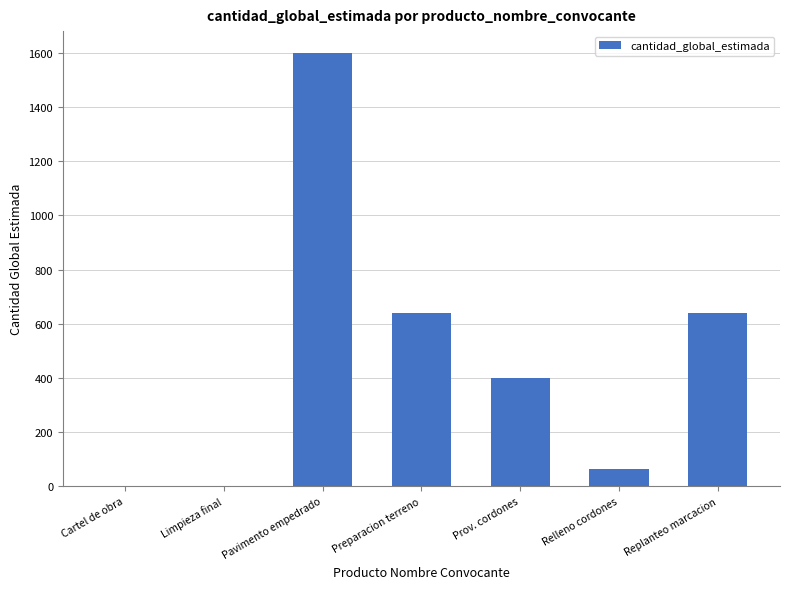

What is the change in value from Preparacion terreno to Relleno cordones?

-575